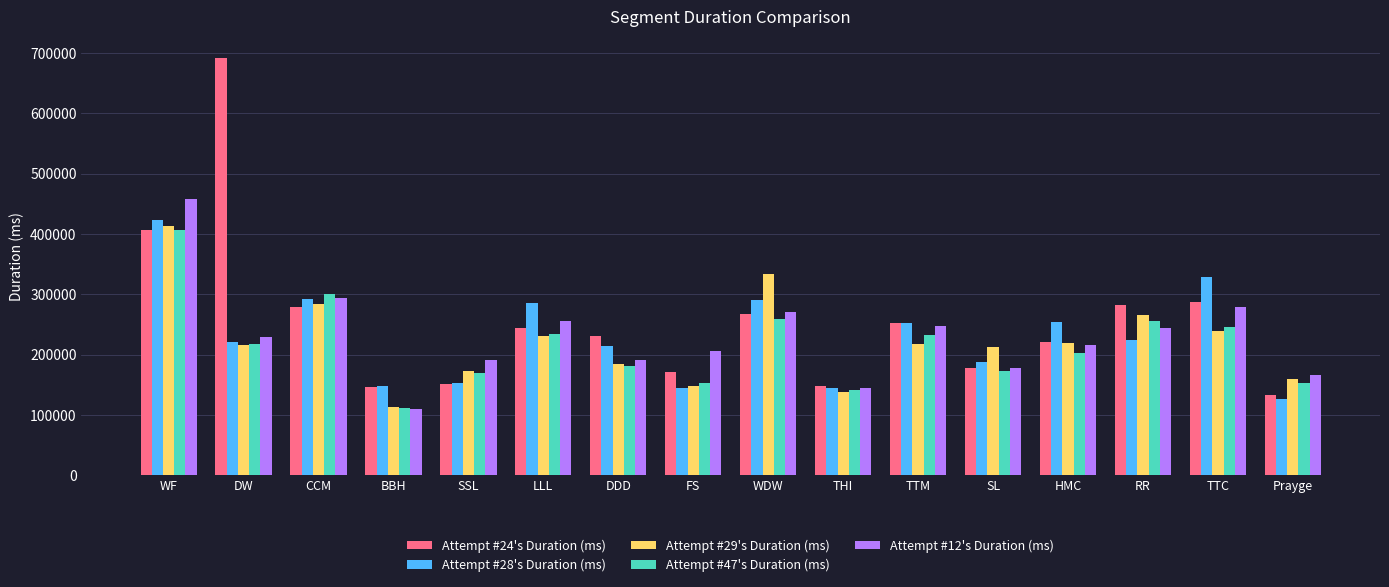

What is the difference between the highest and lowest values at SSL?

39976